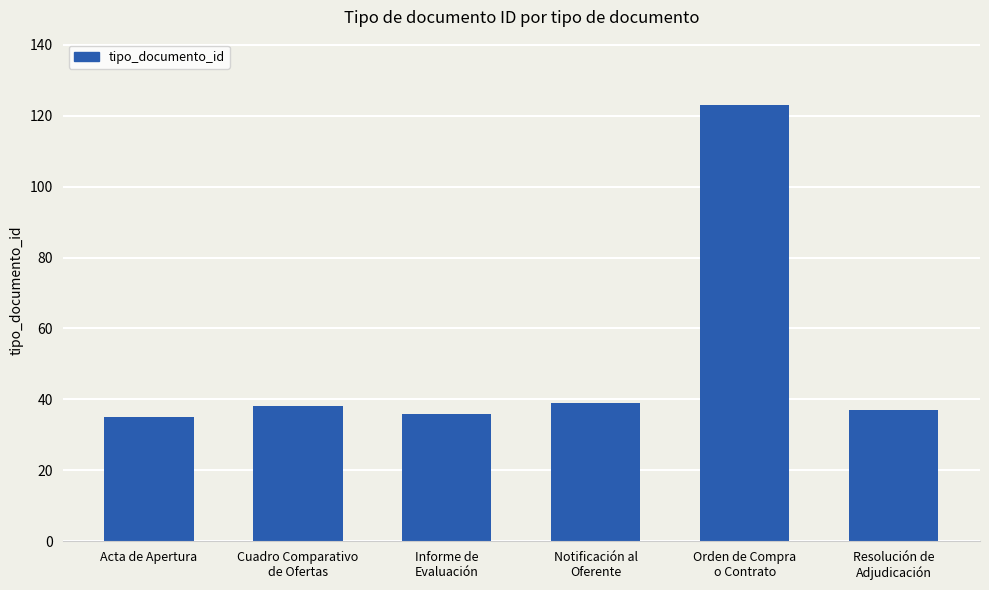

What is the value of the 2nd bar from the left?

38